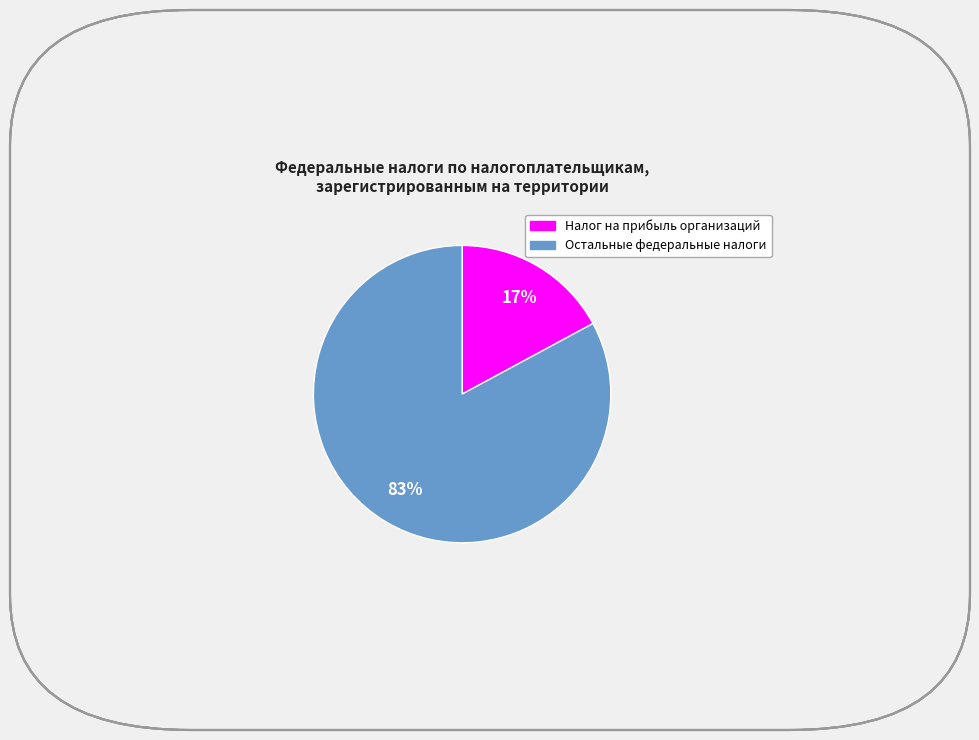

True or false: Налог на прибыль организаций accounts for 17% of the total.

True